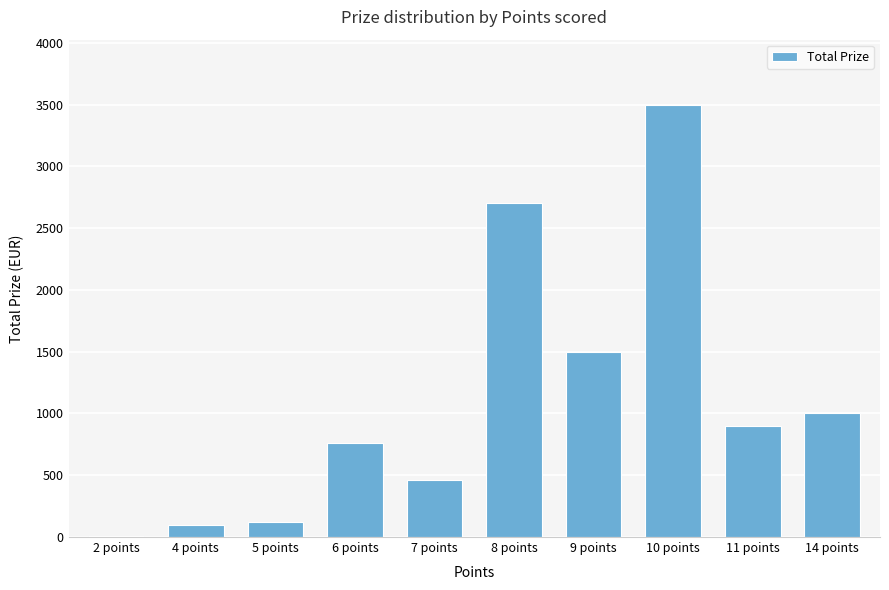

What is the sum of all values?

11055